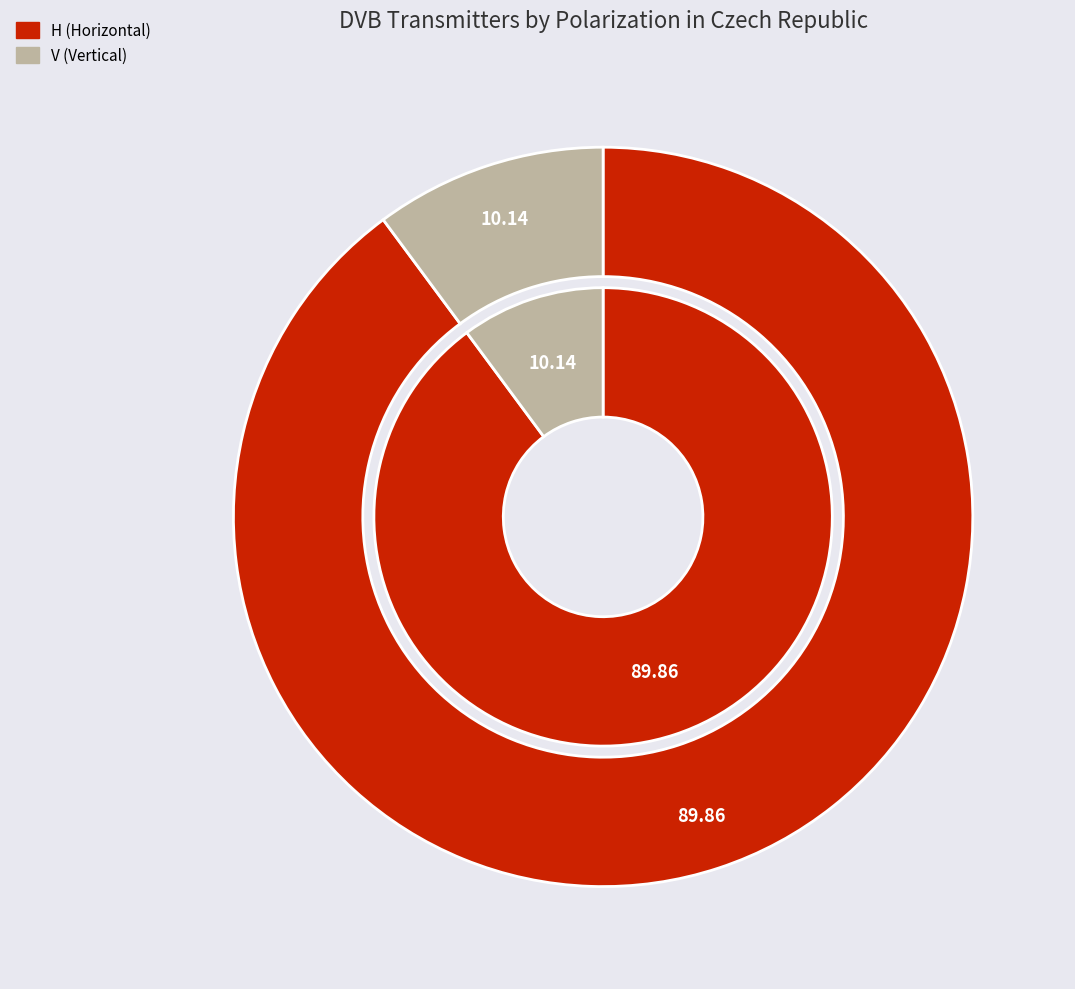

Which category accounts for the majority?

H